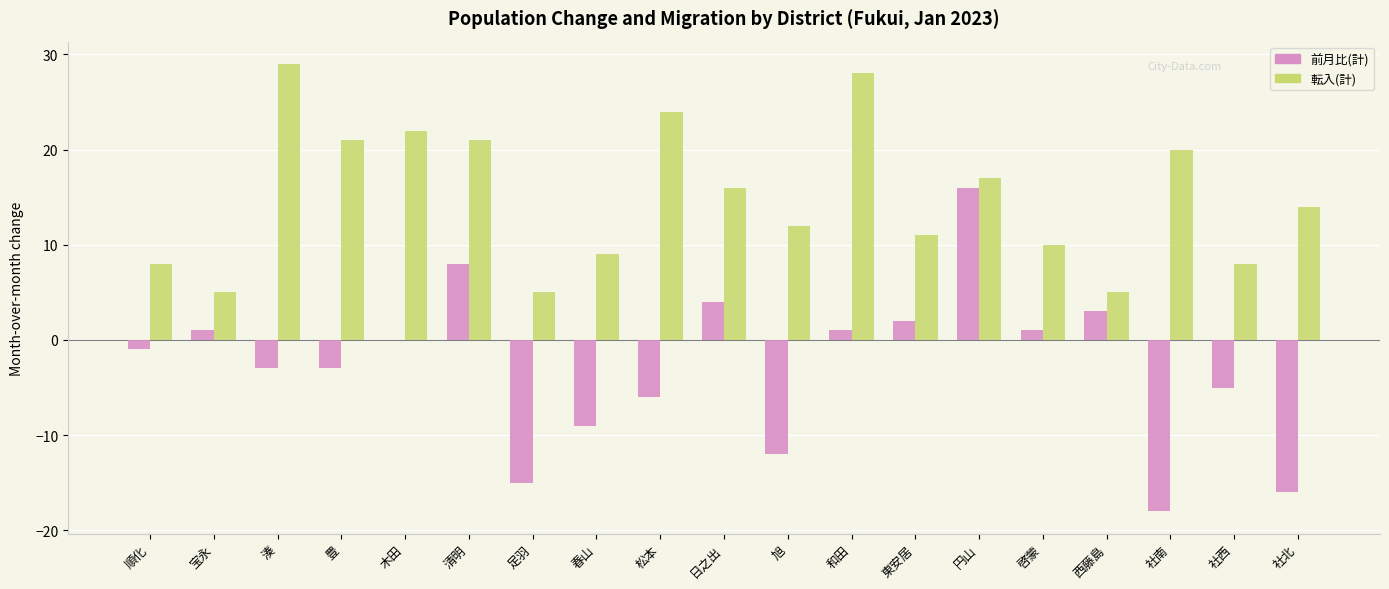

Reading left to right, transcribe all the data shown in this chart.

前月比(計): -1	1	-3	-3	0	8	-15	-9	-6	4	-12	1	2	16	1	3	-18	-5	-16
転入(計): 8	5	29	21	22	21	5	9	24	16	12	28	11	17	10	5	20	8	14